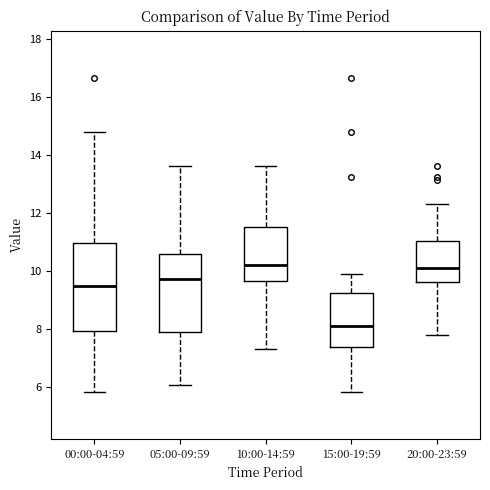

Reading left to right, transcribe this box plot: for each box, give where its median line is, the range the box spans, and where its two whiskers end, as read against the y-axis. The values are not printed on the chart, so give them approximately, as read against the axis.

00:00-04:59: median 9.4, box 8.0 to 11.0, whiskers 5.8 to 14.8
05:00-09:59: median 9.8, box 7.8 to 10.6, whiskers 6.0 to 13.6
10:00-14:59: median 10.2, box 9.6 to 11.6, whiskers 7.4 to 13.6
15:00-19:59: median 8.2, box 7.4 to 9.2, whiskers 5.8 to 10.0
20:00-23:59: median 10.0, box 9.6 to 11.0, whiskers 7.8 to 12.4